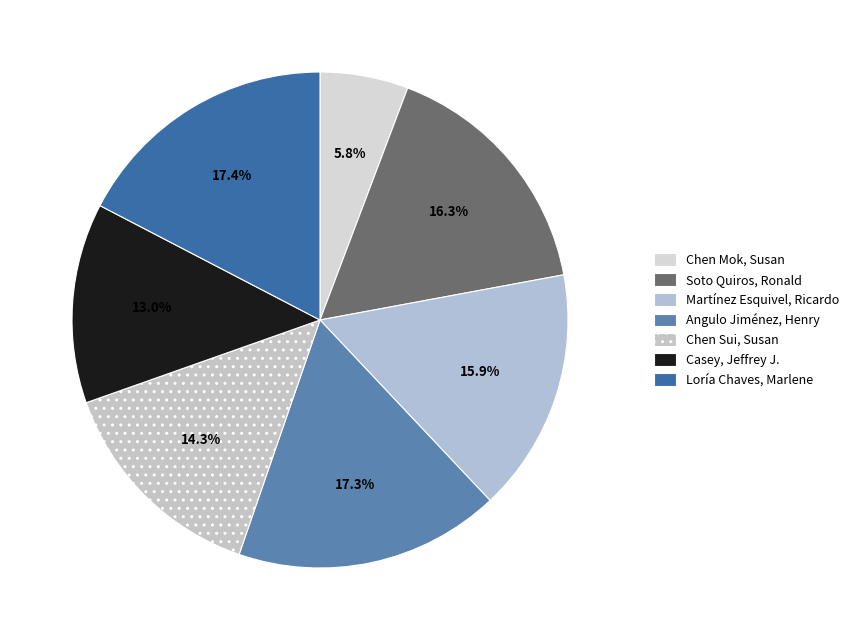

To the nearest percent, what is the difference between the largest and smallest slice percentages?

12%